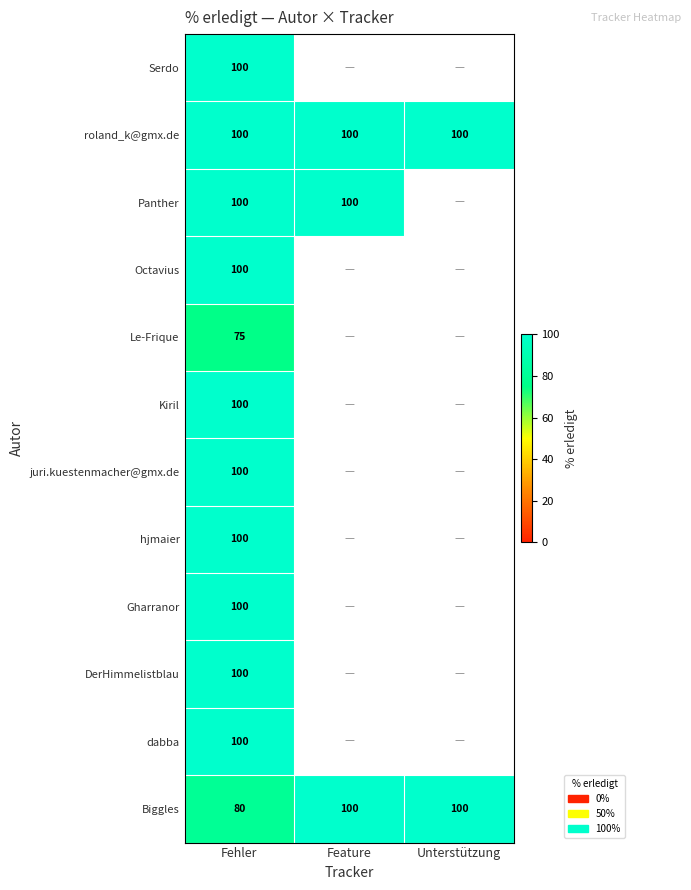

What is the difference between the highest and lowest values at Fehler?

25